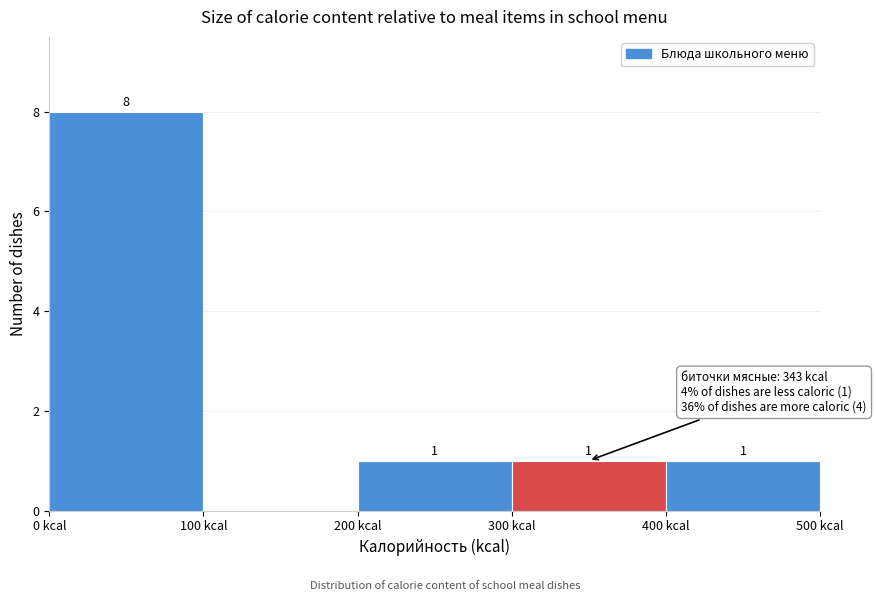

Which range on the x-axis has the tallest bar?

0 to 100